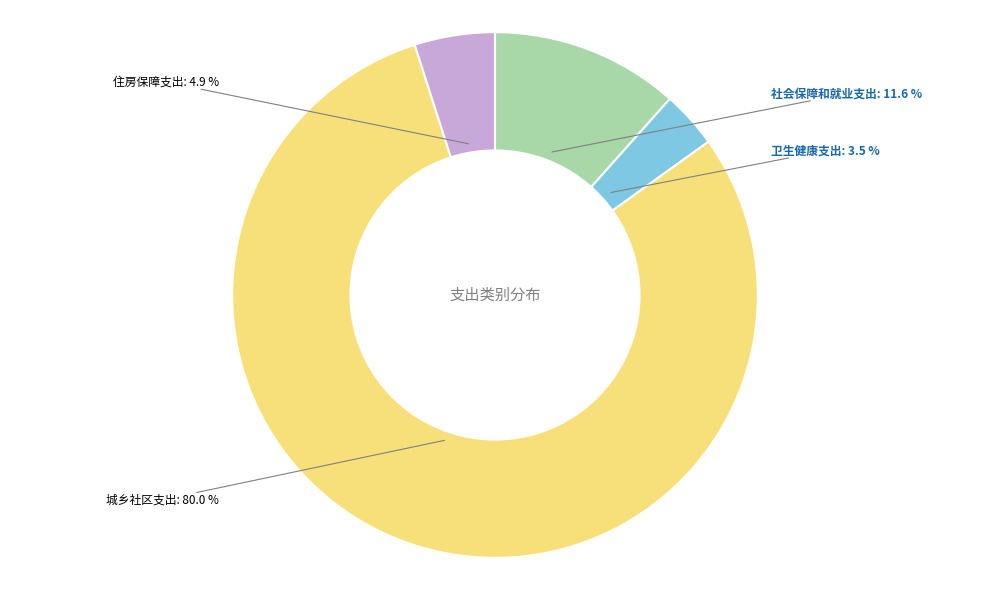

What percentage is the 城乡社区支出 slice, to the nearest percent?

80%